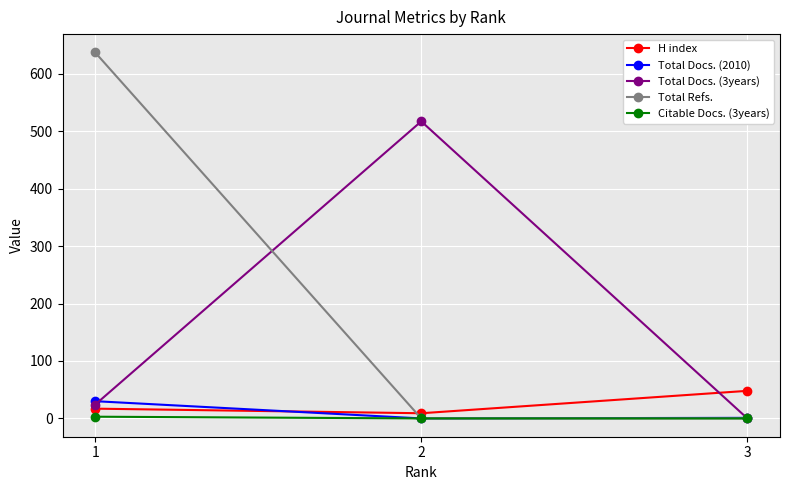

How many series are shown in this chart?

5